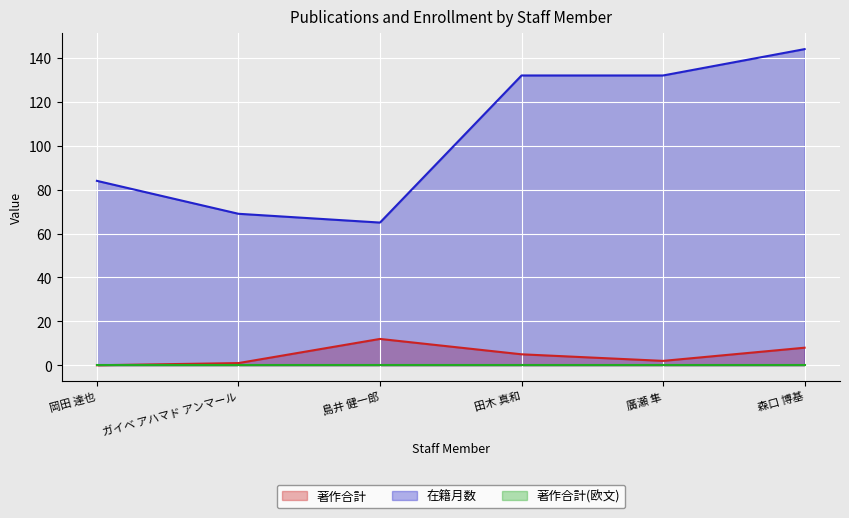

How many lines are shown in the chart?

3